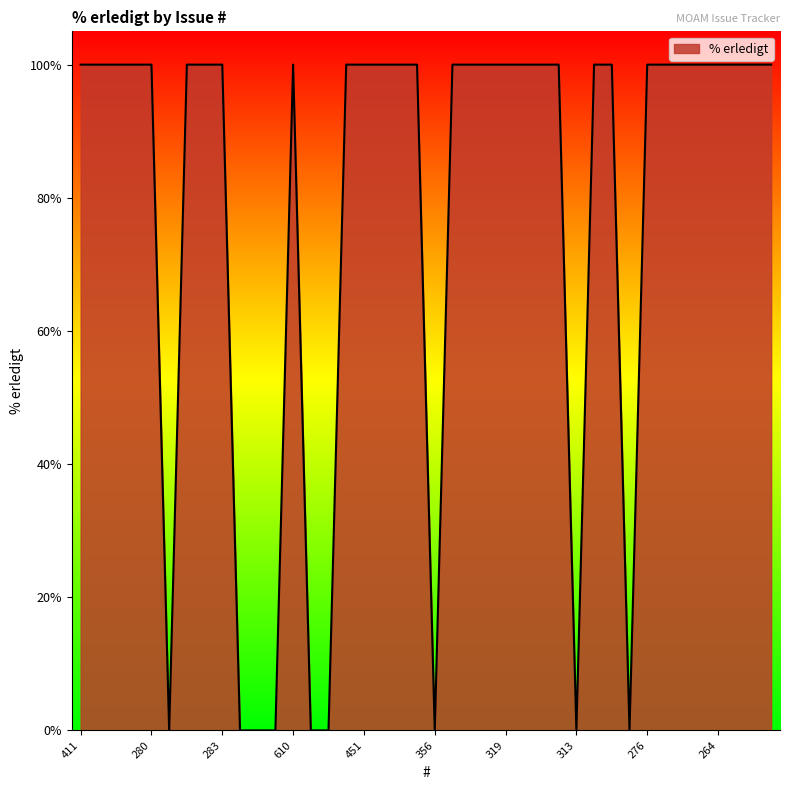

What is the greatest value displayed?

100